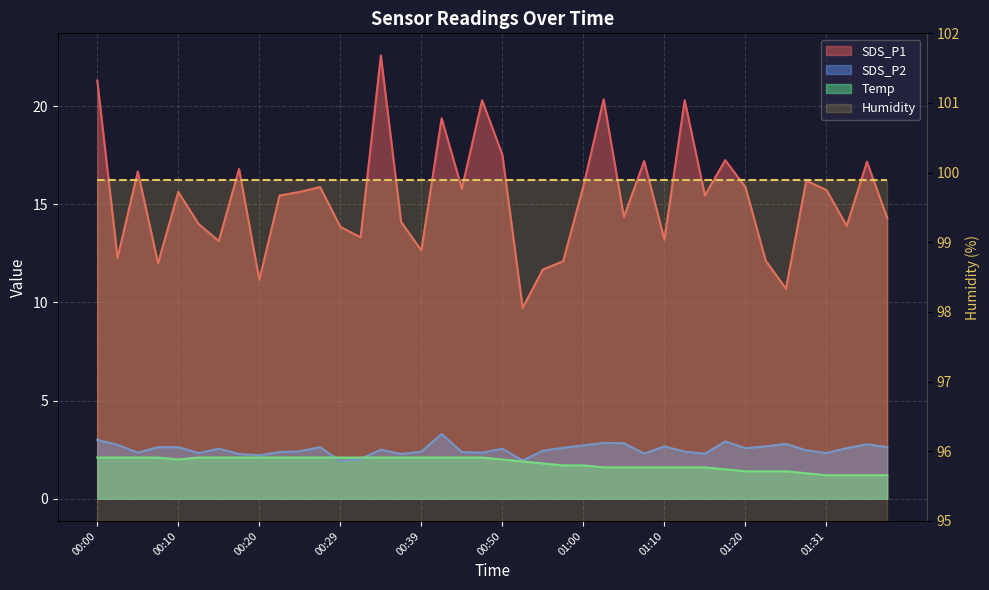

Reading left to right, list all the values displayed in this chart.

SDS_P1: 00:00=21.3	00:02=12.3	00:05=16.7	00:07=12.0	00:10=15.6	00:12=14.0	00:15=13.1	00:17=16.8	00:20=11.2	00:22=15.4	00:24=15.6	00:27=15.9	00:29=13.8	00:32=13.3	00:34=22.6	00:37=14.1	00:39=12.7	00:42=19.4	00:44=15.8	00:47=20.3	00:50=17.5	00:52=9.7	00:55=11.7	00:57=12.1	01:00=15.9	01:02=20.4	01:05=14.3	01:07=17.2	01:10=13.2	01:12=20.3	01:15=15.4	01:17=17.2	01:20=15.9	01:23=12.1	01:26=10.7	01:28=16.2	01:31=15.7	01:34=13.9	01:37=17.2	01:39=14.3
SDS_P2: 00:00=3.0	00:02=2.8	00:05=2.4	00:07=2.6	00:10=2.6	00:12=2.3	00:15=2.5	00:17=2.3	00:20=2.2	00:22=2.4	00:24=2.4	00:27=2.6	00:29=1.9	00:32=2.0	00:34=2.5	00:37=2.3	00:39=2.4	00:42=3.3	00:44=2.4	00:47=2.4	00:50=2.5	00:52=1.9	00:55=2.5	00:57=2.6	01:00=2.7	01:02=2.9	01:05=2.8	01:07=2.3	01:10=2.7	01:12=2.4	01:15=2.3	01:17=2.9	01:20=2.6	01:23=2.7	01:26=2.8	01:28=2.5	01:31=2.3	01:34=2.6	01:37=2.8	01:39=2.6
Temp: 00:00=2.1	00:02=2.1	00:05=2.1	00:07=2.1	00:10=2.0	00:12=2.1	00:15=2.1	00:17=2.1	00:20=2.1	00:22=2.1	00:24=2.1	00:27=2.1	00:29=2.1	00:32=2.1	00:34=2.1	00:37=2.1	00:39=2.1	00:42=2.1	00:44=2.1	00:47=2.1	00:50=2.0	00:52=1.9	00:55=1.8	00:57=1.7	01:00=1.7	01:02=1.6	01:05=1.6	01:07=1.6	01:10=1.6	01:12=1.6	01:15=1.6	01:17=1.5	01:20=1.4	01:23=1.4	01:26=1.4	01:28=1.3	01:31=1.2	01:34=1.2	01:37=1.2	01:39=1.2